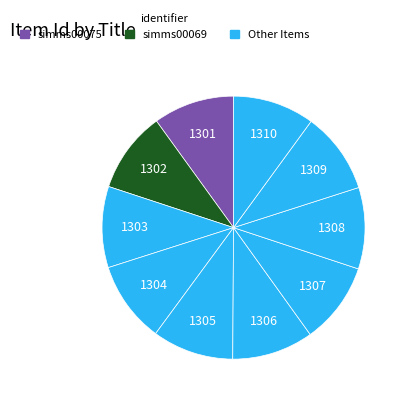

Count the number of slices in the pie.

10